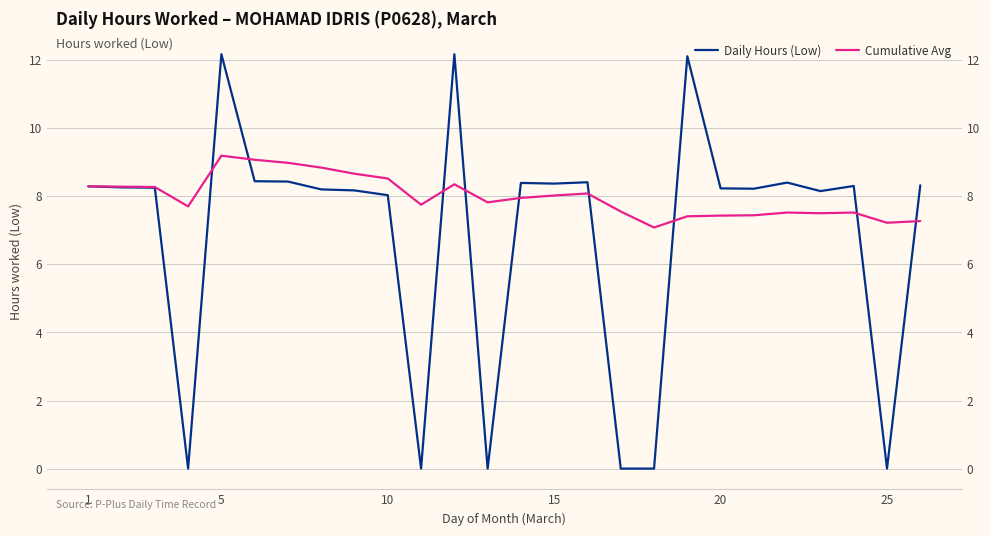

Which series ends up on top after the final intersection of Cumulative Avg and Daily Hours (Low)?

Daily Hours (Low)